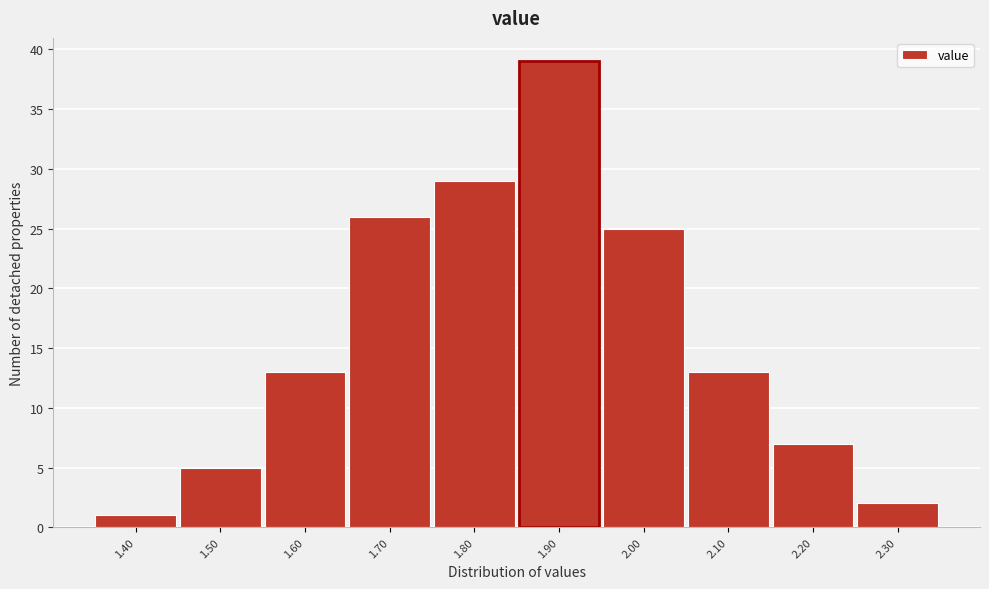

Which range on the x-axis has the tallest bar?

1.85 to 1.95